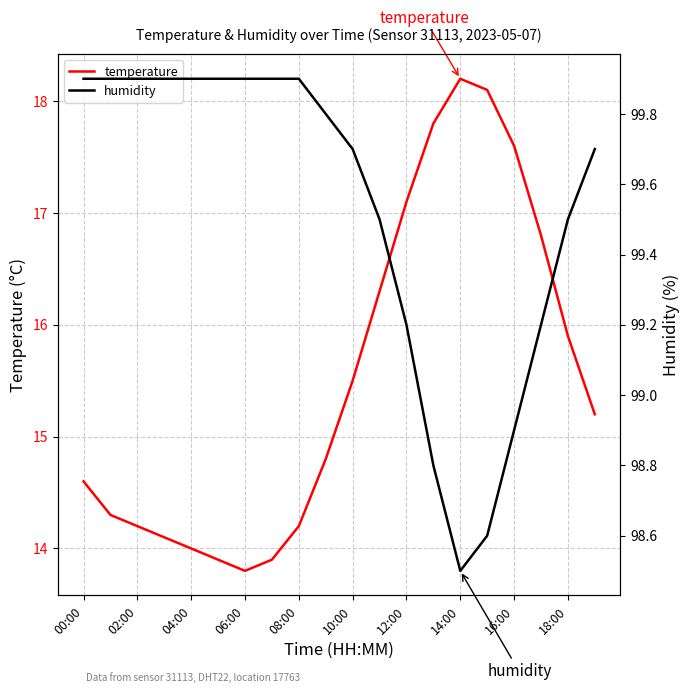

True or false: temperature has a value of 15.5 at 10:00.

True